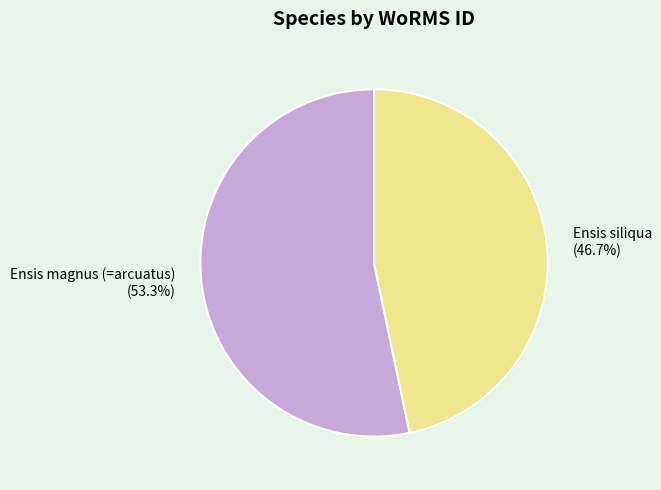

Count the number of slices in the pie.

2